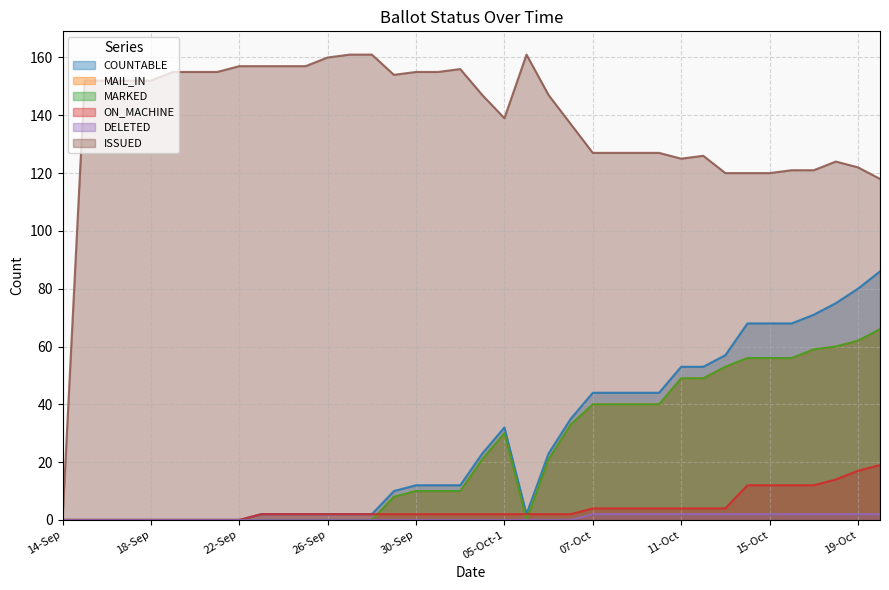

What is the difference between the ISSUED values at 28-Sep and 05-Oct-1?

22